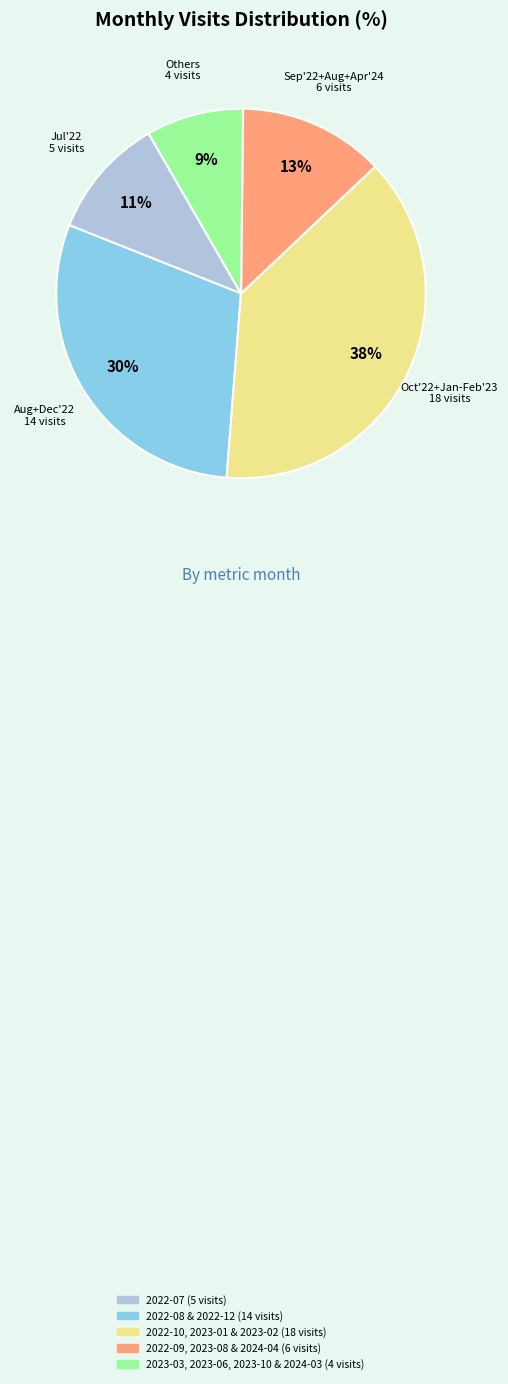

To the nearest percent, what is the average slice percentage?

20%